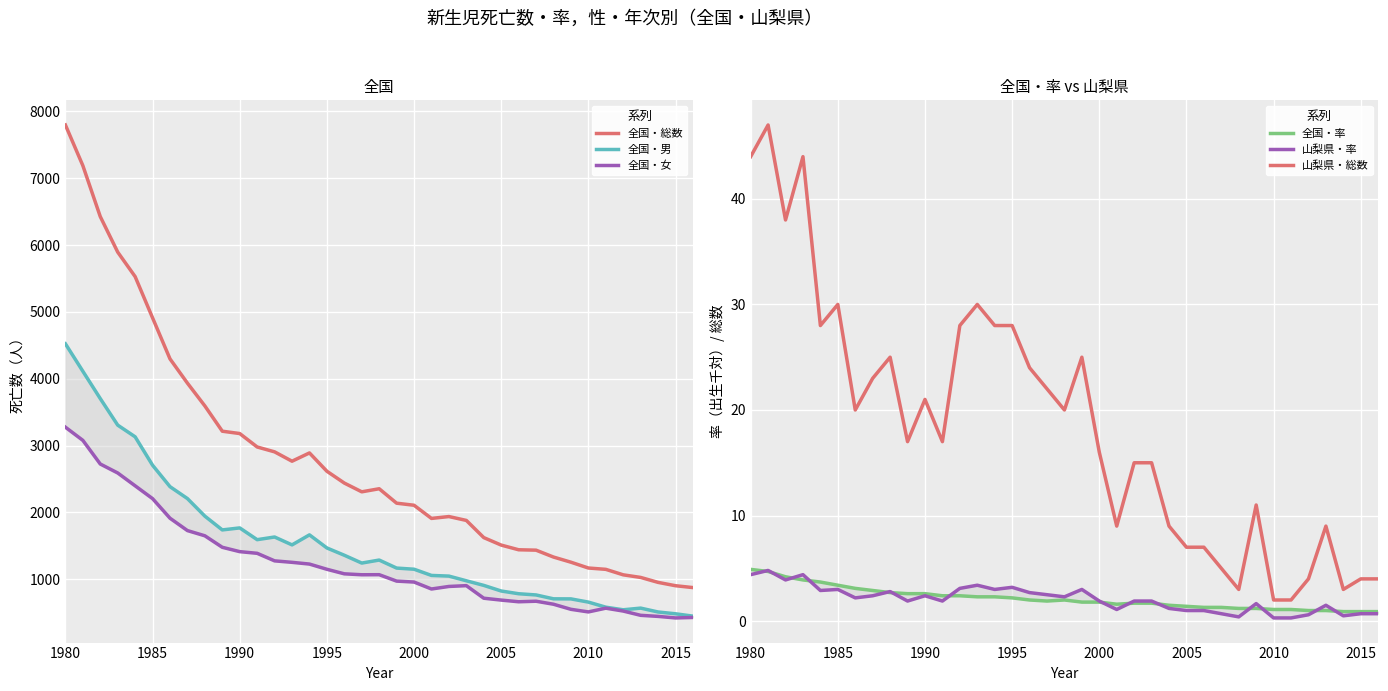

What are all the series names shown in the legend?

全国・総数, 全国・男, 全国・女, 全国・率, 山梨県・率, 山梨県・総数